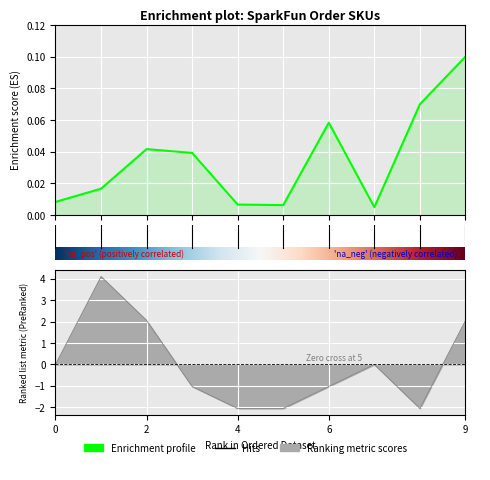

Does the chart display data point markers on the line(s)?

No